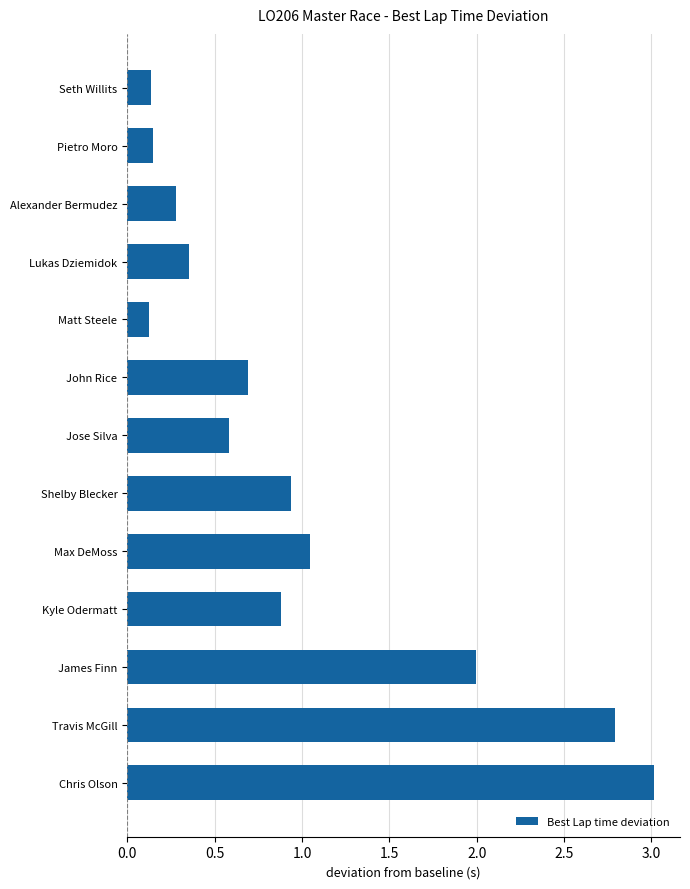

What is the label of the 7th bar from the top?

Jose Silva